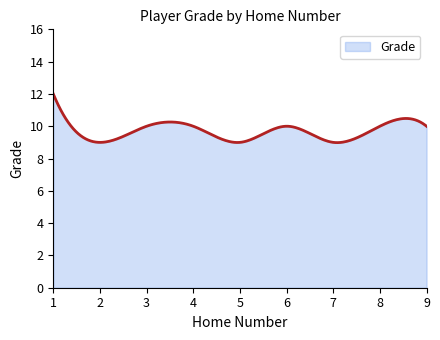

What is the difference between the maximum and minimum values?

3.0